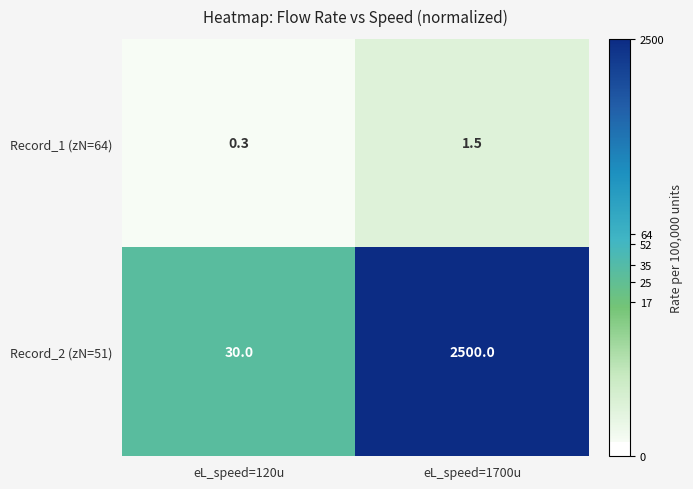

At how many categories does at least one series exceed 1?

2